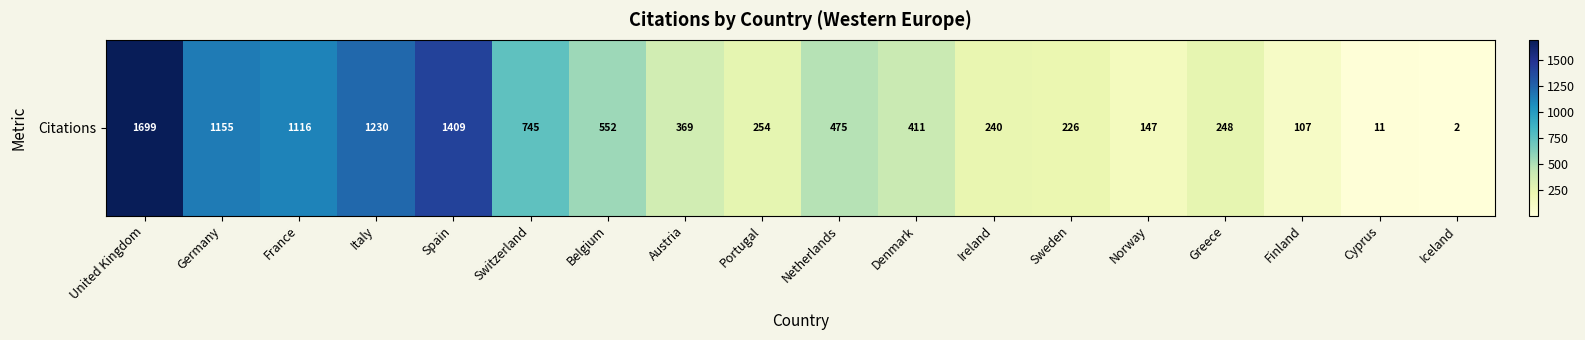

Approximately how many times larger is the value at France compared to Finland?

10.4